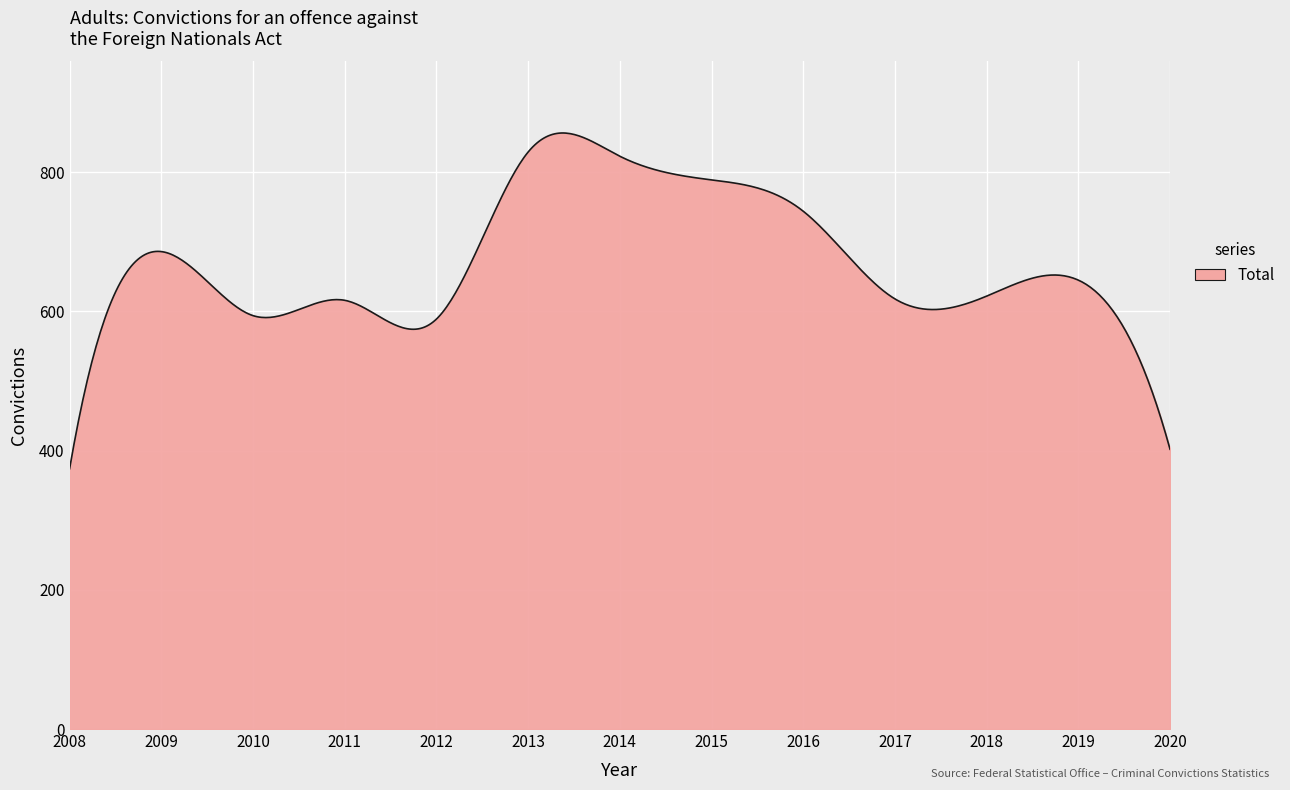

What is the greatest value displayed?

856.4